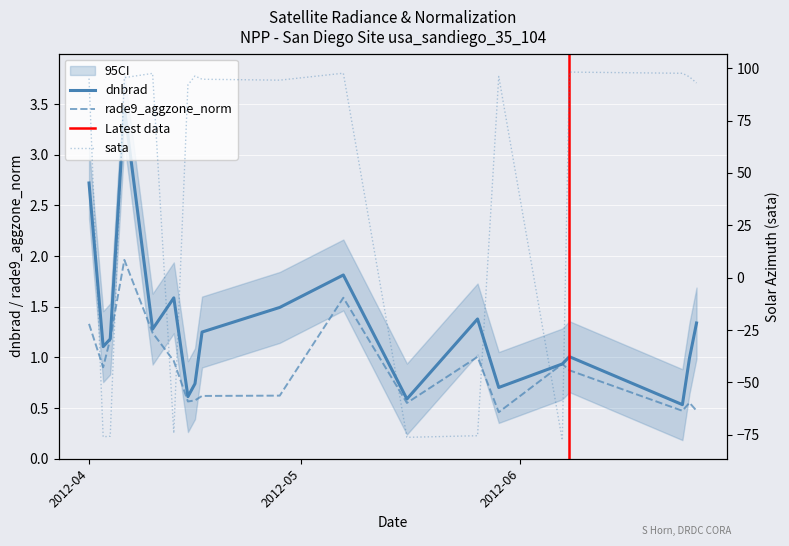

Between 2012-04-04 and 2012-04-17, which is larger?

2012-04-17